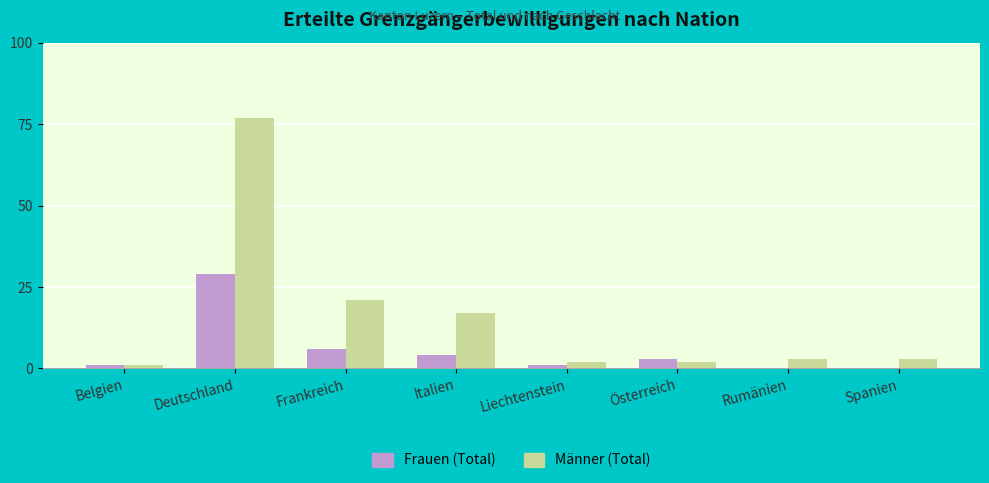

Reading left to right, list all the values displayed in this chart.

Frauen (Total): 1	29	6	4	1	3	0	0
Männer (Total): 1	77	21	17	2	2	3	3